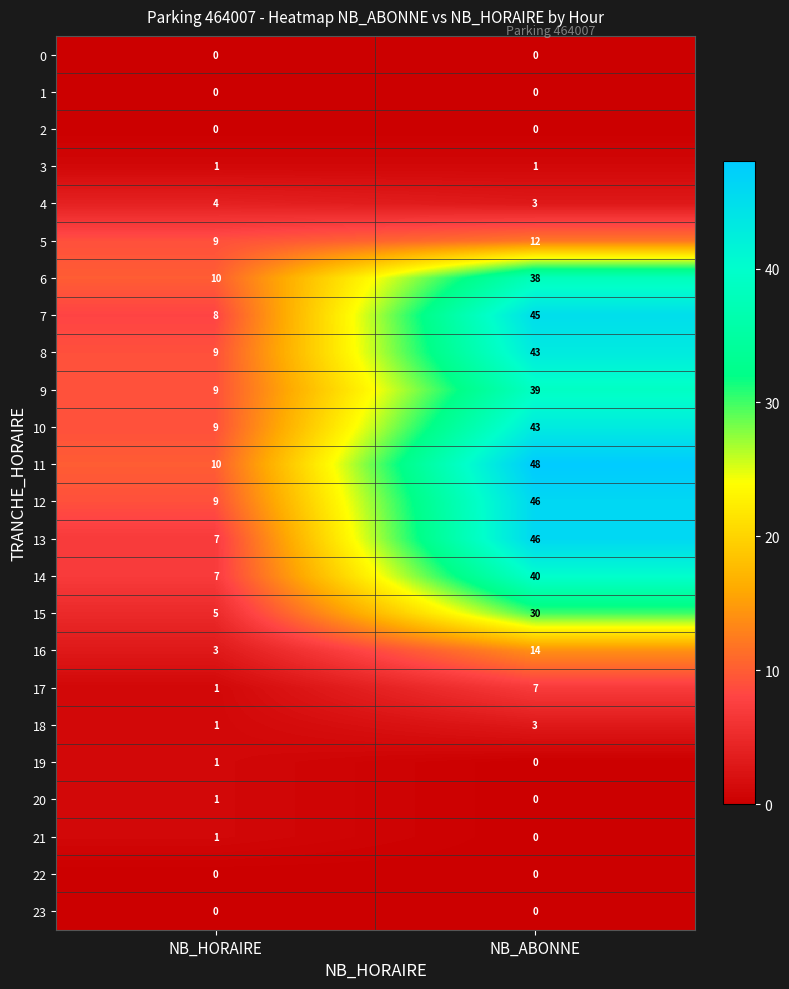

True or false: 20 has a value of 1 at NB_HORAIRE.

True